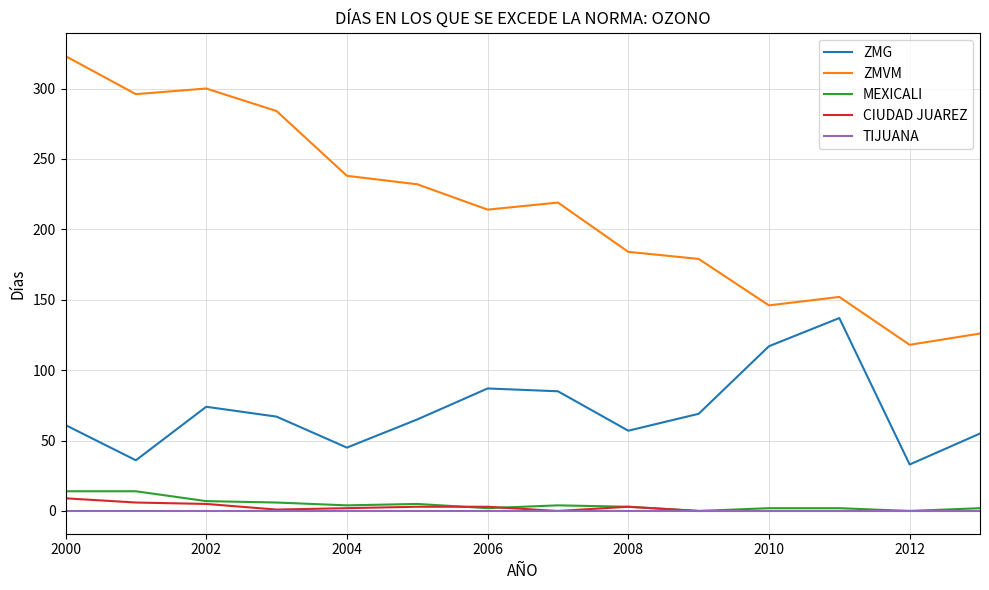

Does the chart have visible grid lines?

Yes